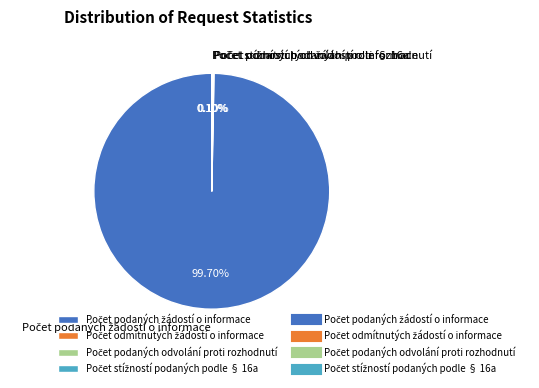

Is there a majority slice in this chart?

Yes